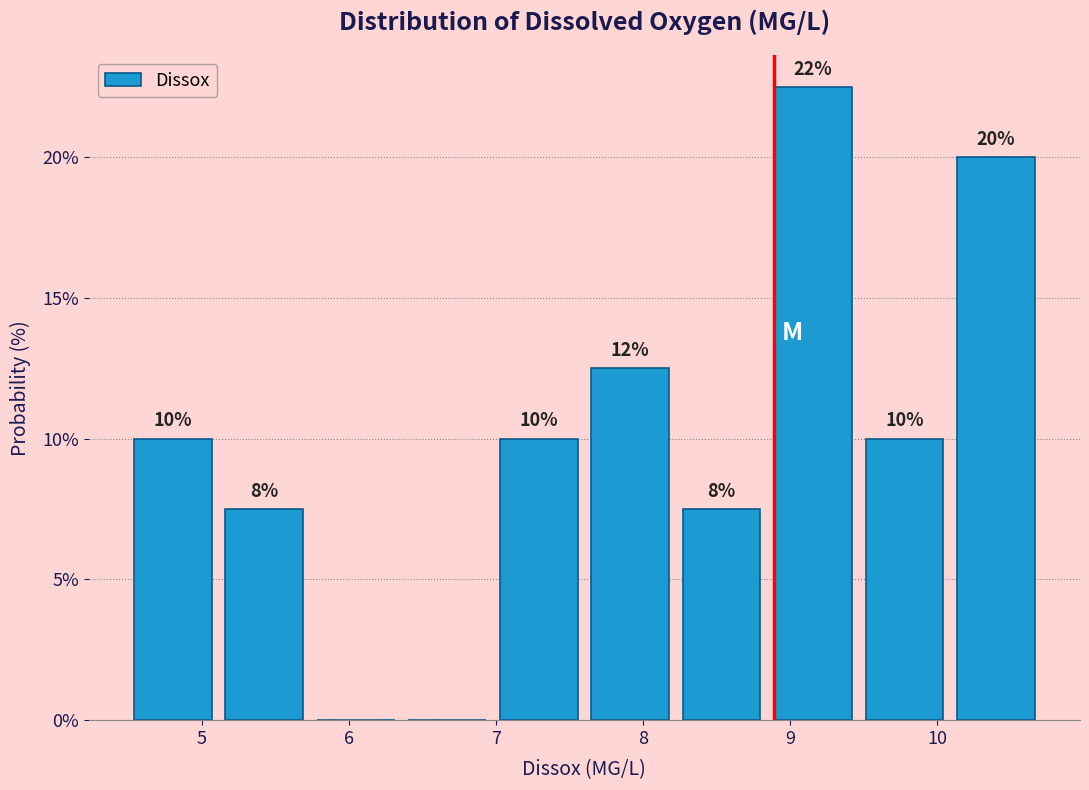

Over which range of the x-axis is the bar tallest?

8.8 to 9.5